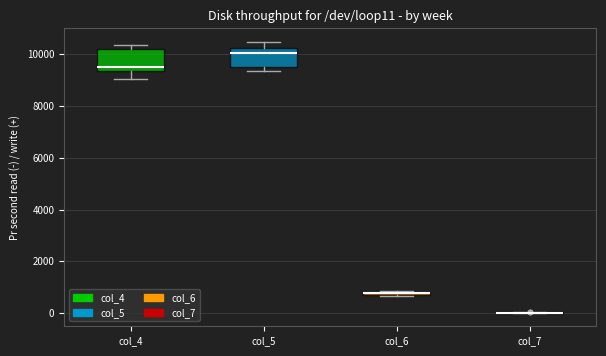

Where is the upper edge of the box for col_4 on the y-axis? The values are not printed on the chart, so give them approximately, as read against the axis.

10200